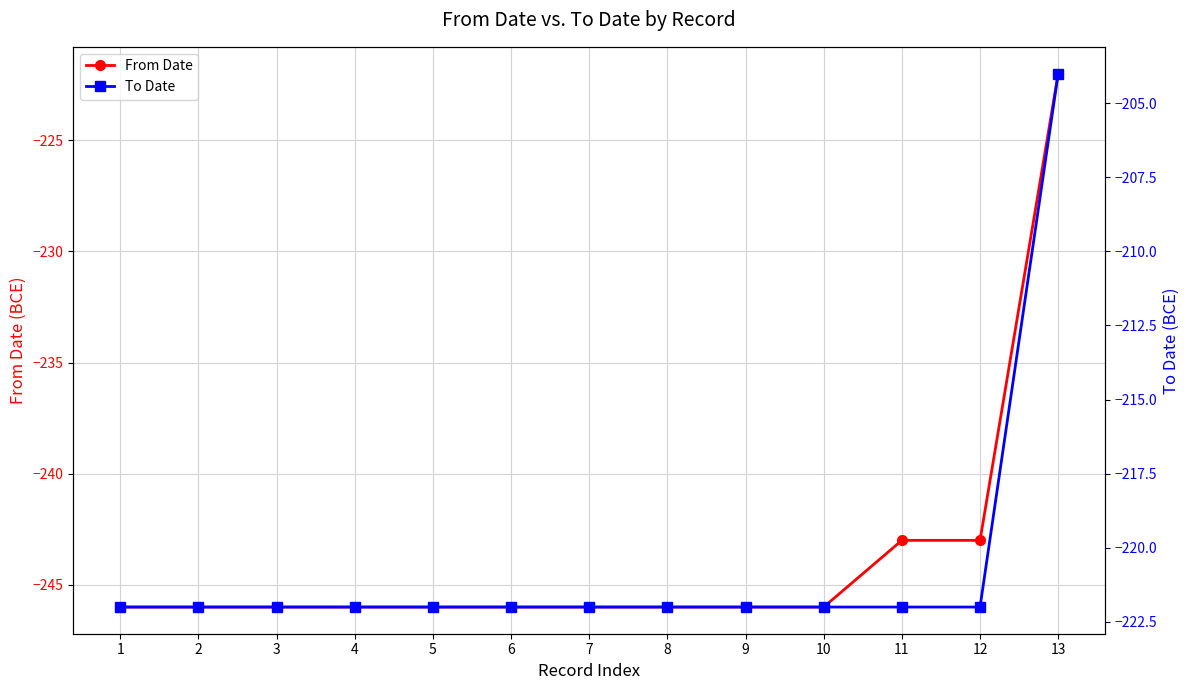

Which has a higher value, 6 or 7?

6